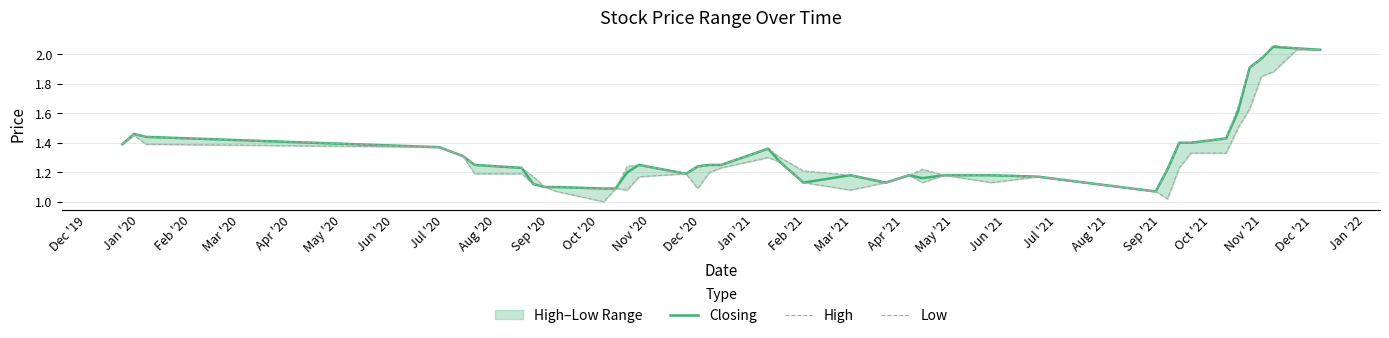

Which category has the lowest value across all series?

Oct '20